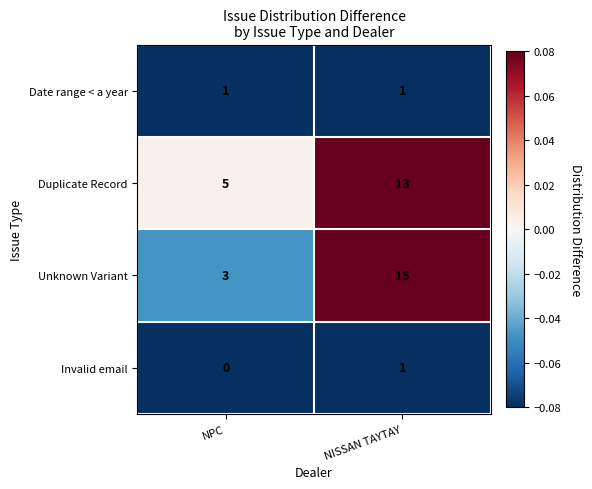

Which category has the highest value across all series?

NISSAN TAYTAY